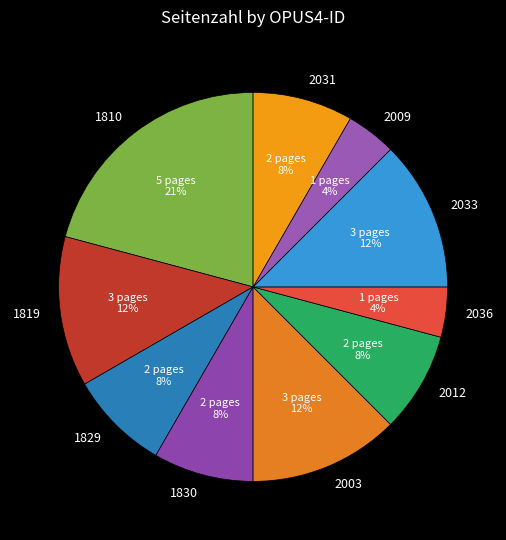

Does 1829 represent more than half of the total?

No